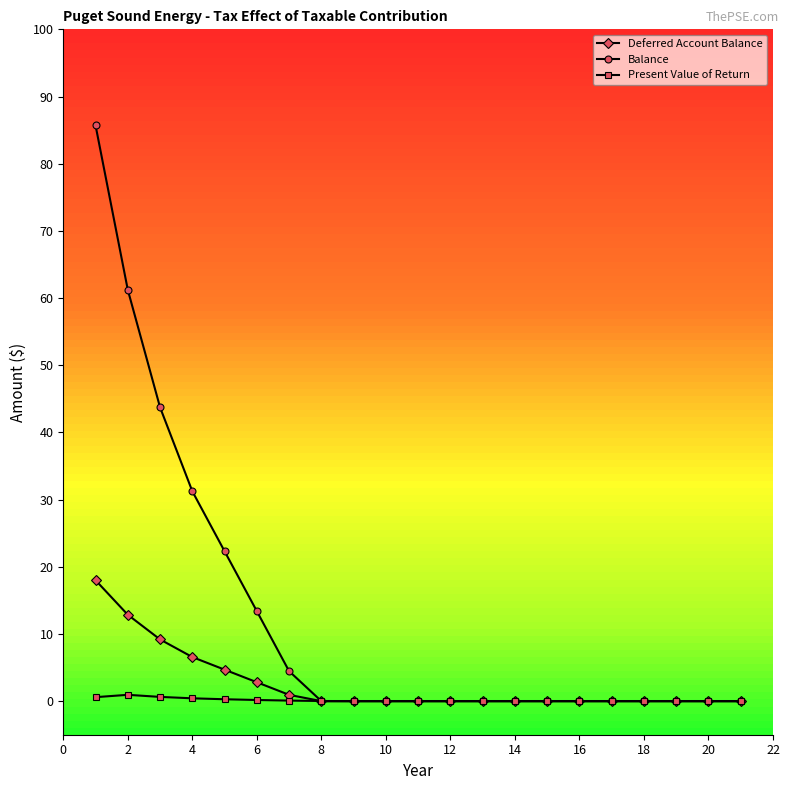

Which series has the largest range (max minus min)?

Balance